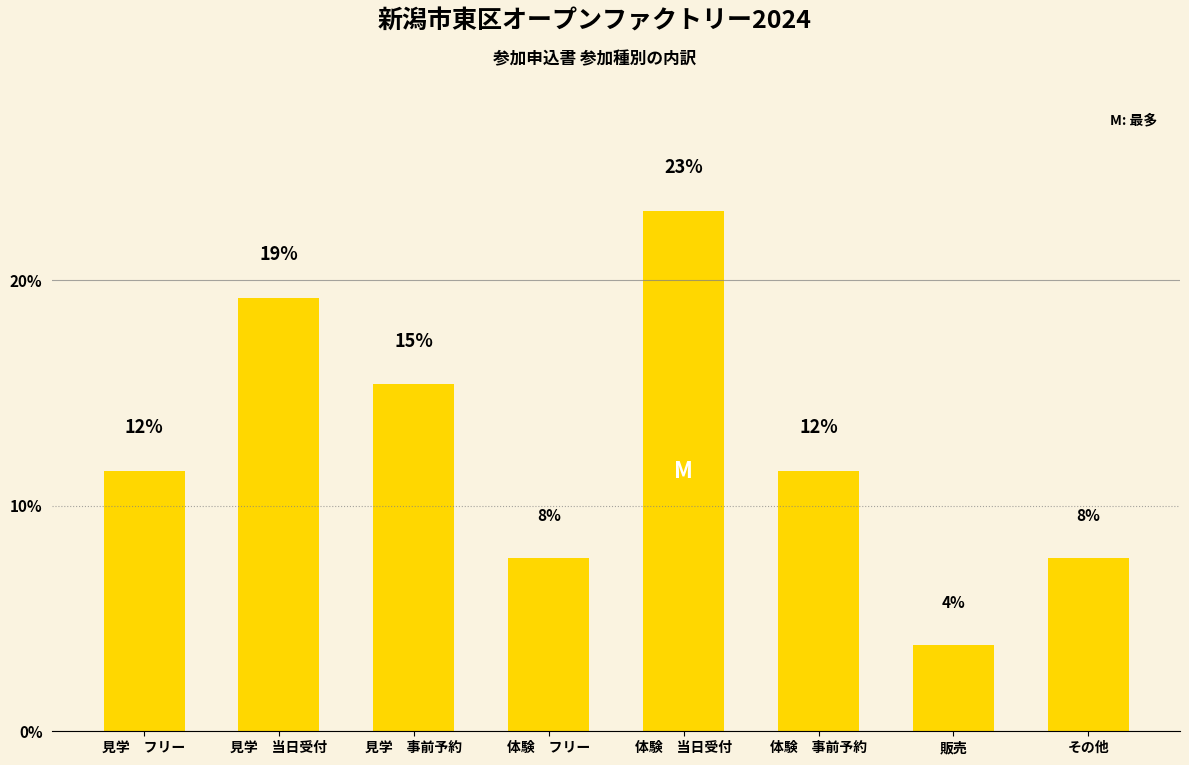

How many bars are there in total?

8